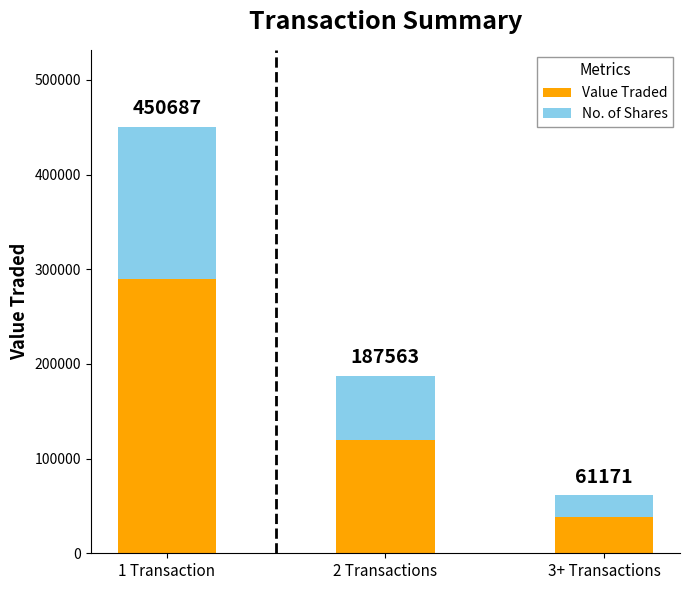

At which category is the sum across all series the highest?

1 Transaction